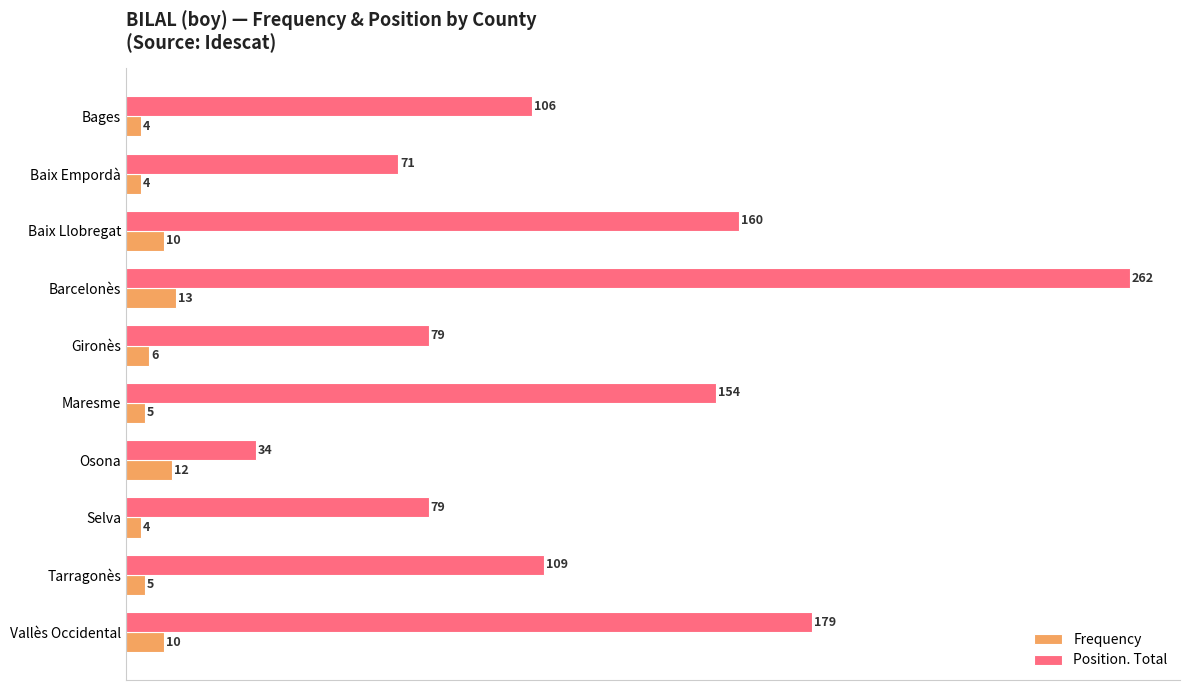

What is the lowest value of the Frequency series?

4